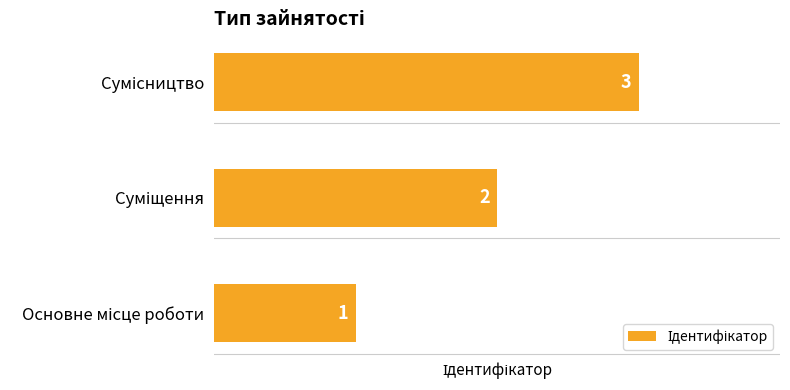

What is the greatest value displayed?

3